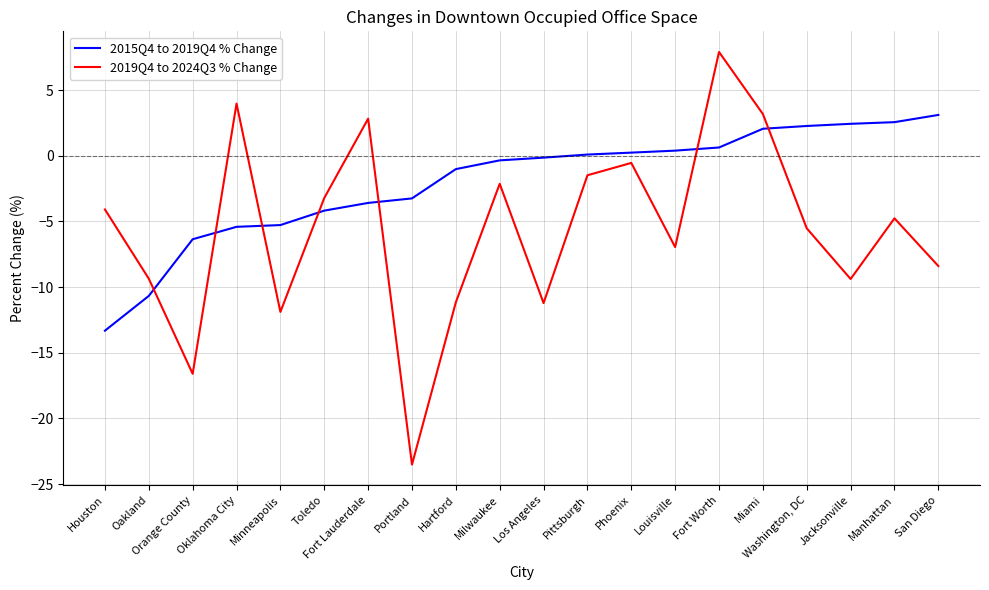

True or false: 2015Q4 to 2019Q4 % Change and 2019Q4 to 2024Q3 % Change intersect in this chart.

True